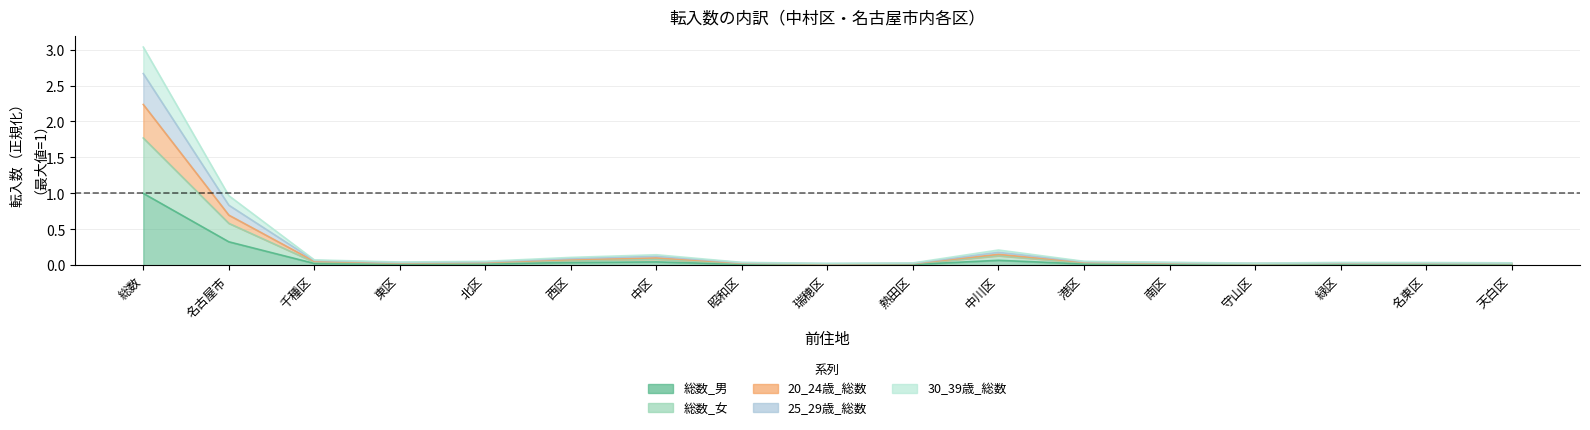

Which series changed the most between 千種区 and 天白区?

25_29歳_総数